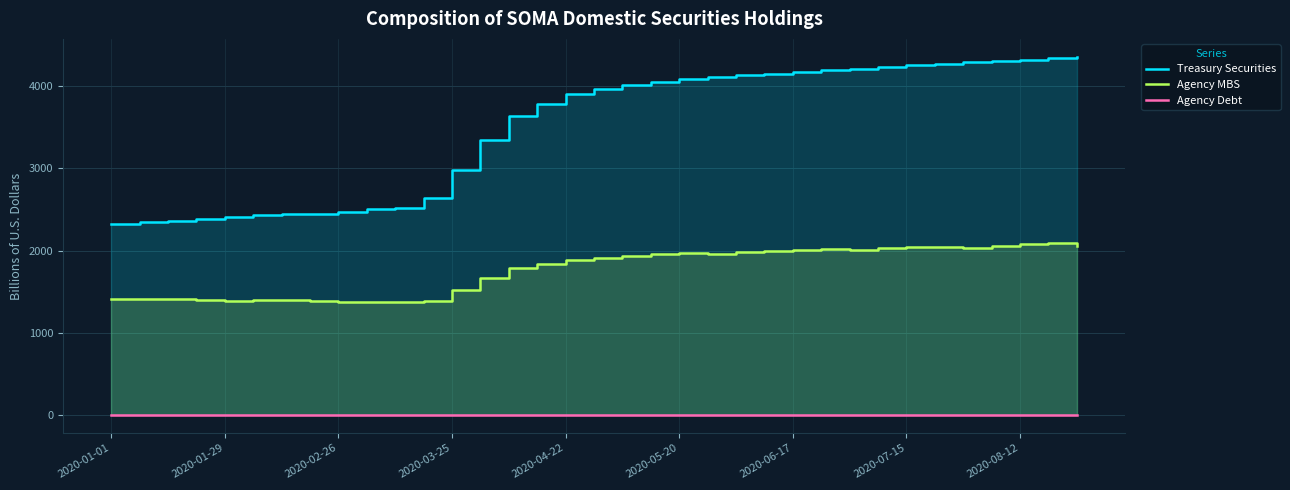

At which category does the chart reach its peak across all series?

34